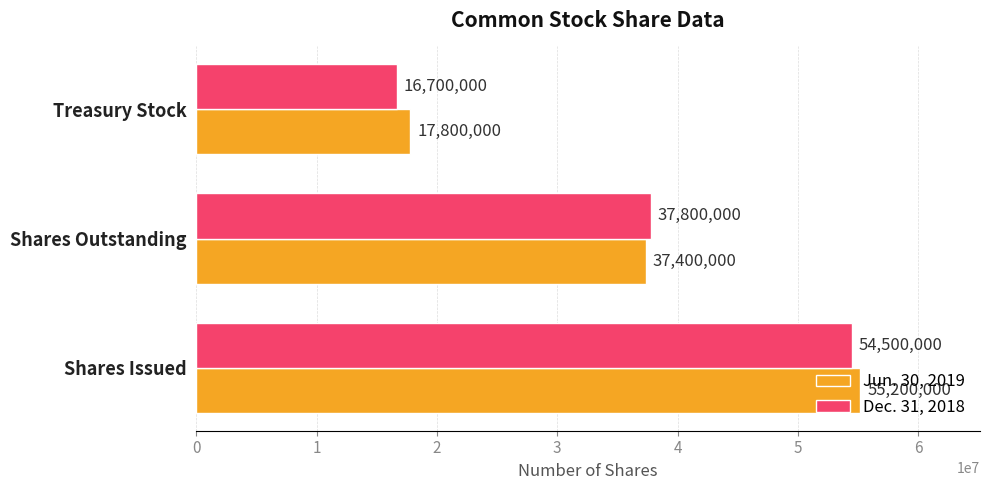

The Dec. 31, 2018 series shows 16700000 at Treasury Stock. True or false?

True